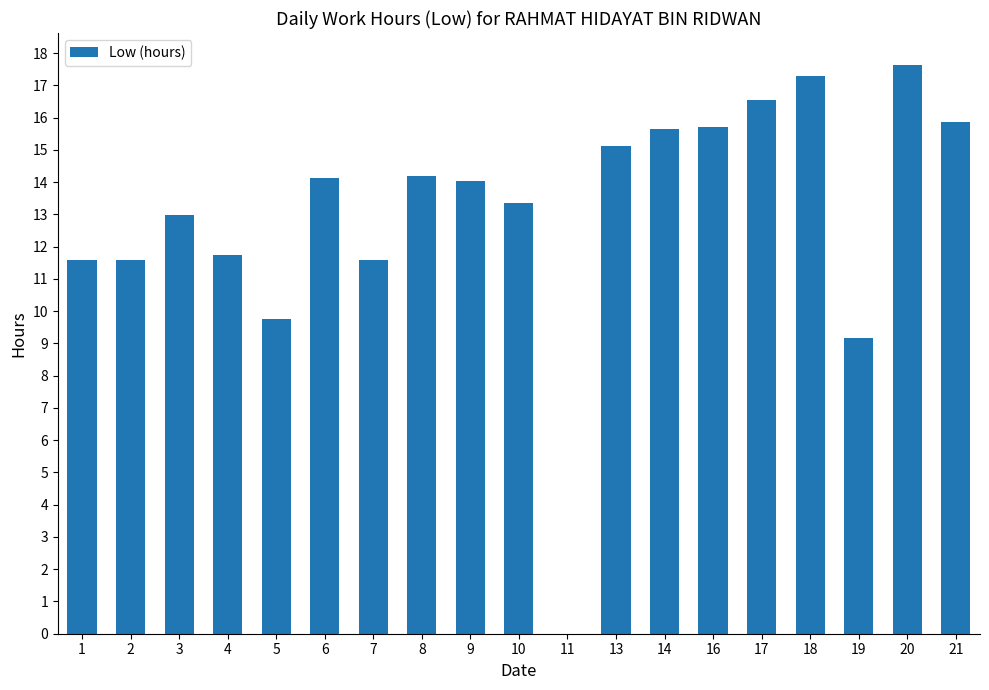

Is it true that the value at 20 is 26.5?

False